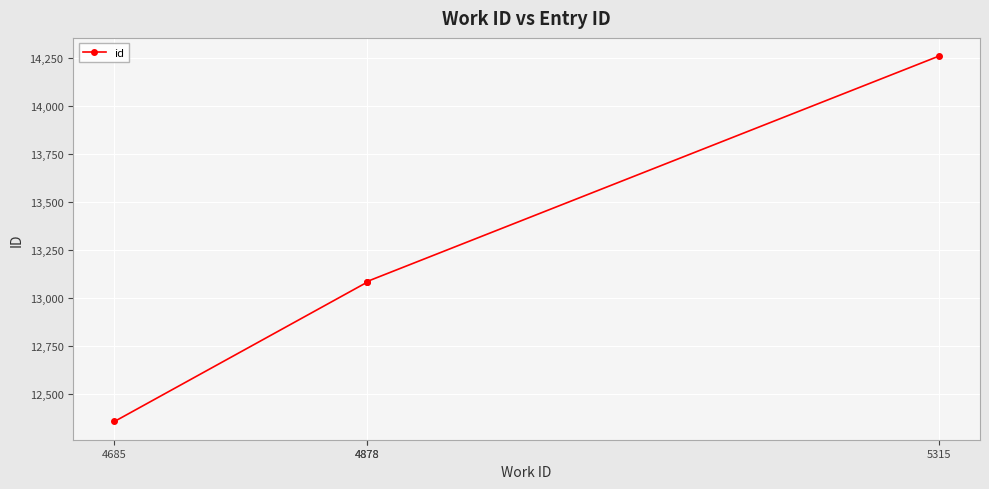

What is the sum of the values at 4878 and 5315?

27344